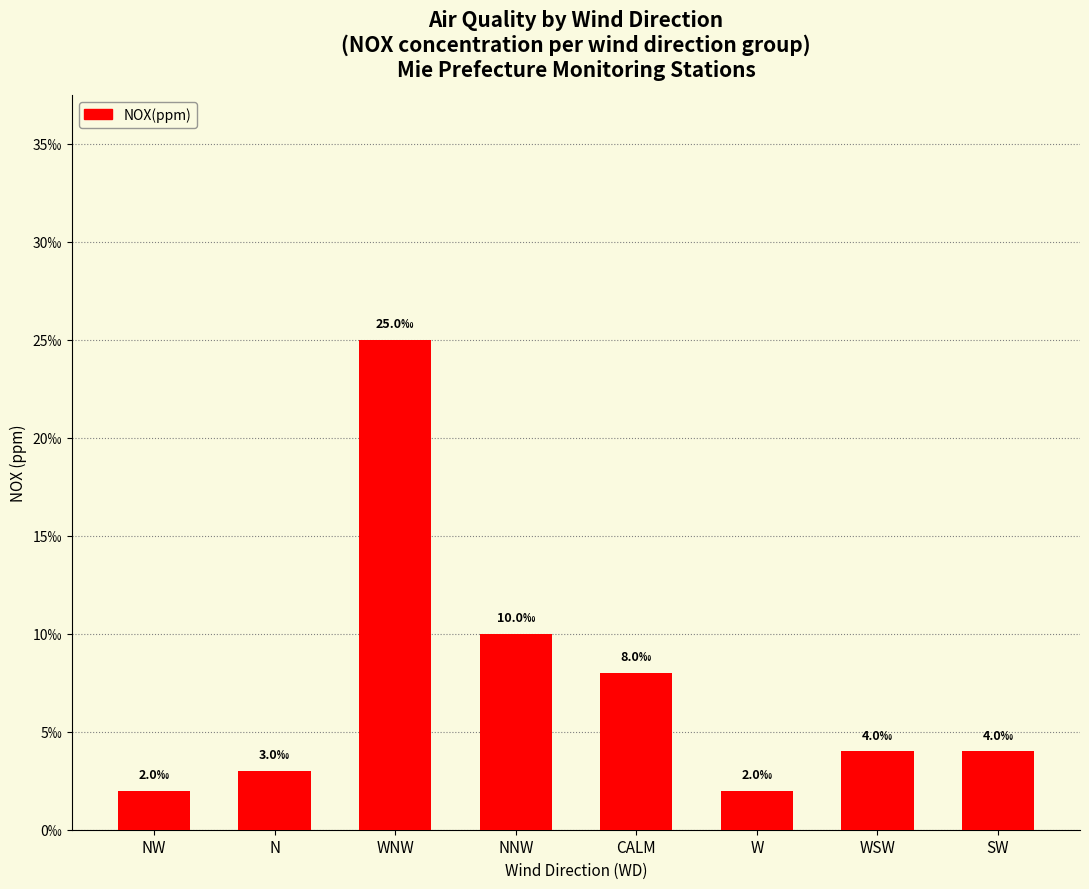

Rank the categories by value from highest to lowest.

WNW, NNW, CALM, WSW, SW, N, NW, W